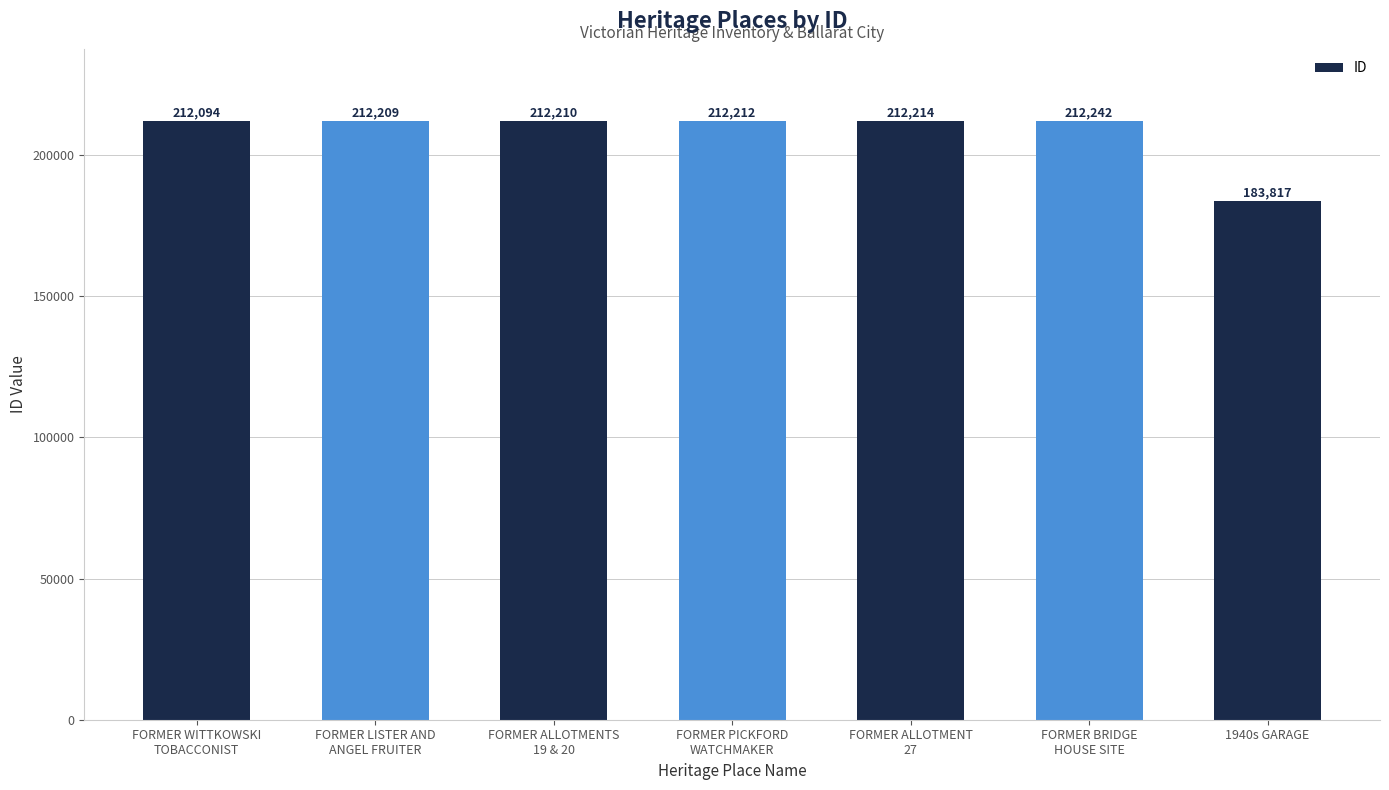

Reading right to left, what are all the values shown in this chart?

183817	212242	212214	212212	212210	212209	212094